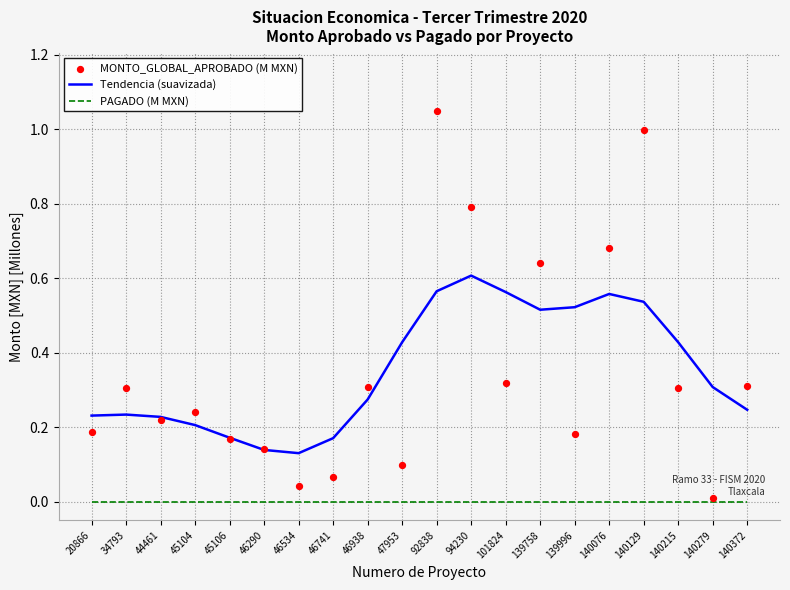

What are all the series names shown in the legend?

Tendencia (suavizada), PAGADO (M MXN), MONTO_GLOBAL_APROBADO (M MXN)